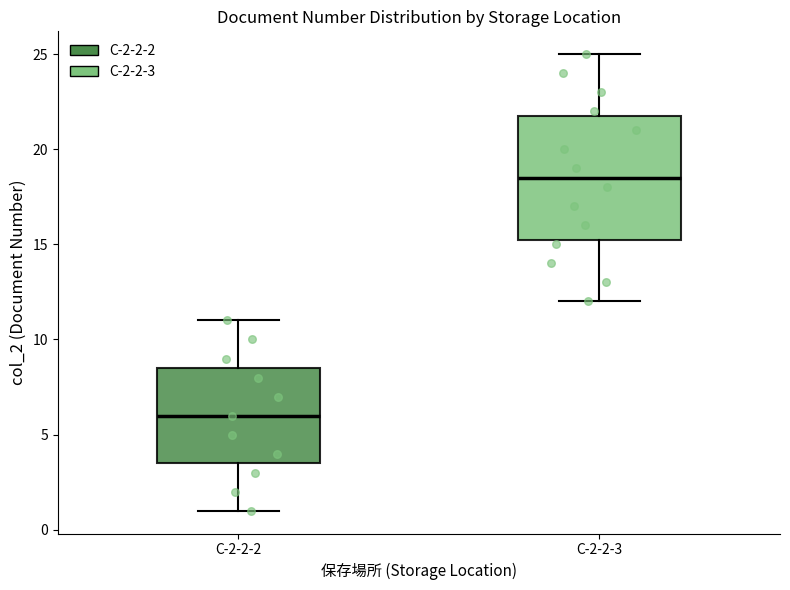

Which box's median line is the lowest?

C-2-2-2